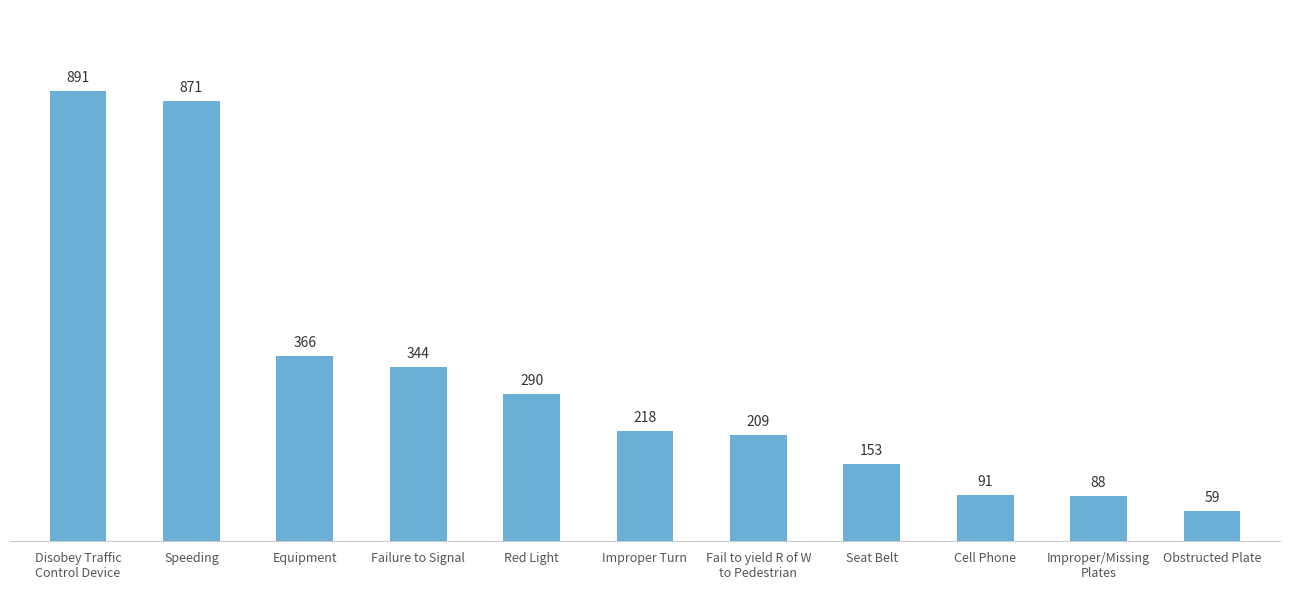

What is the change in value from Improper Turn to Obstructed Plate?

-159